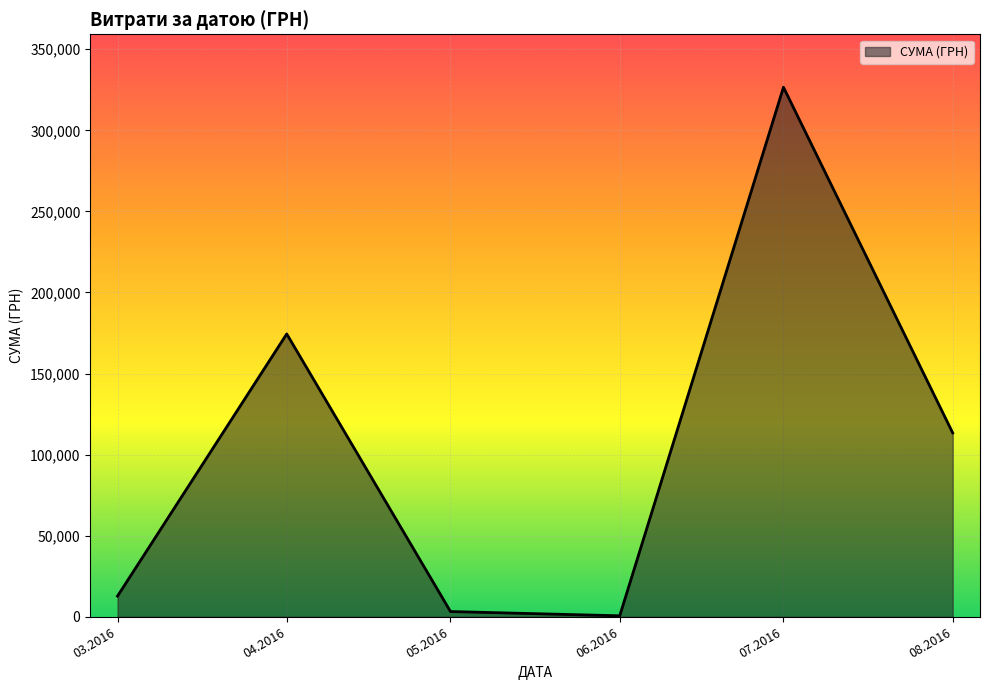

What is the sum of all values?

630977.9